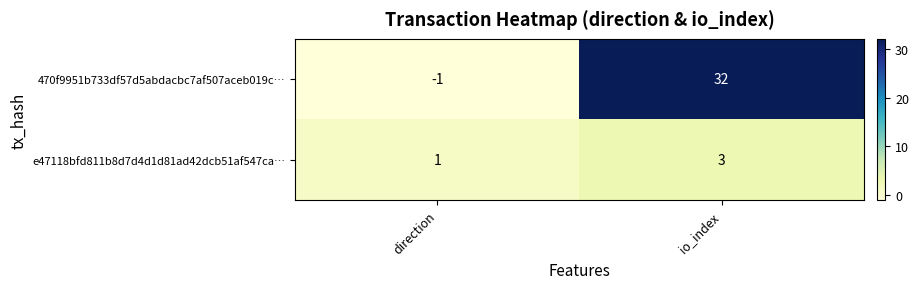

What value does the e47118bfd811b8d7d4d1d81ad42dcb51af547ca… series have at io_index?

3